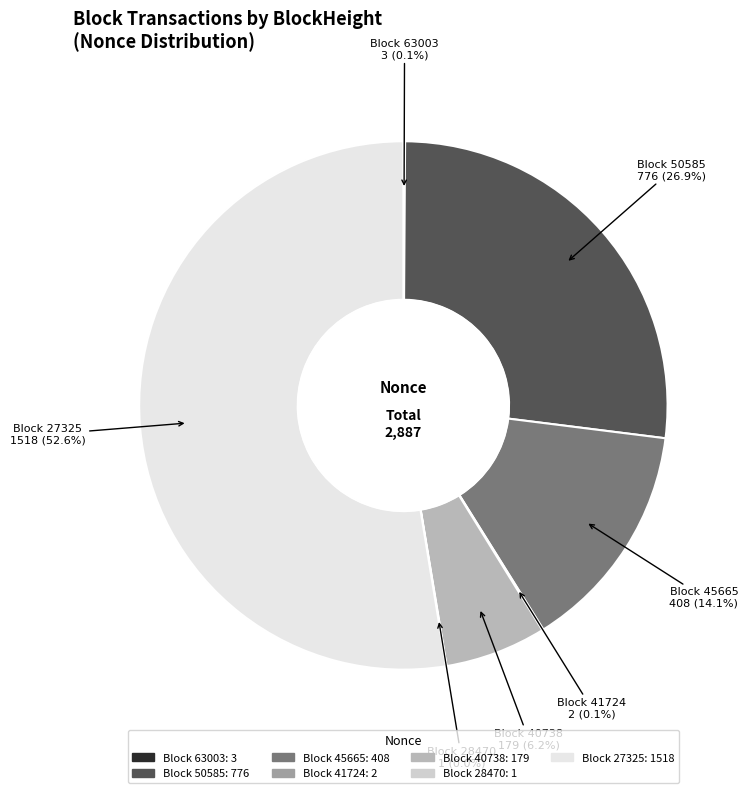

To the nearest percent, what is the difference between the largest and smallest slice percentages?

53%